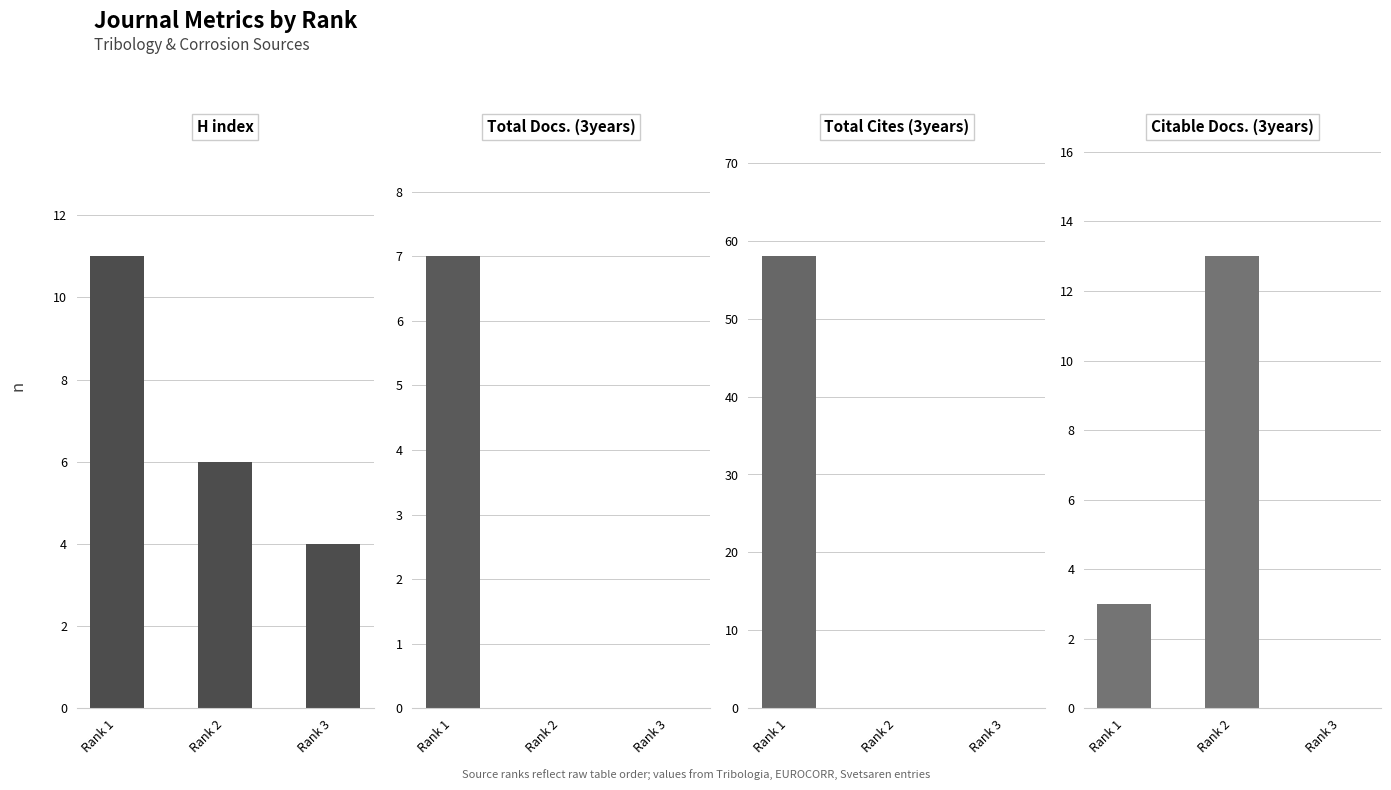

Which series has the widest spread of values?

Total Cites (3years)